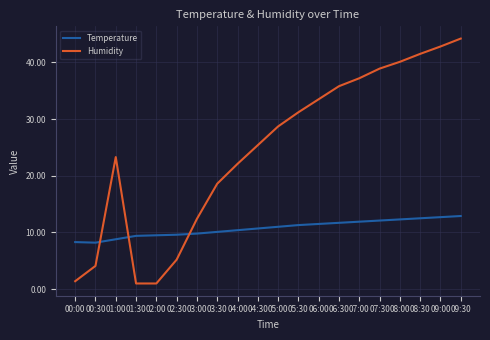

What is the sum of all Temperature values?

214.7